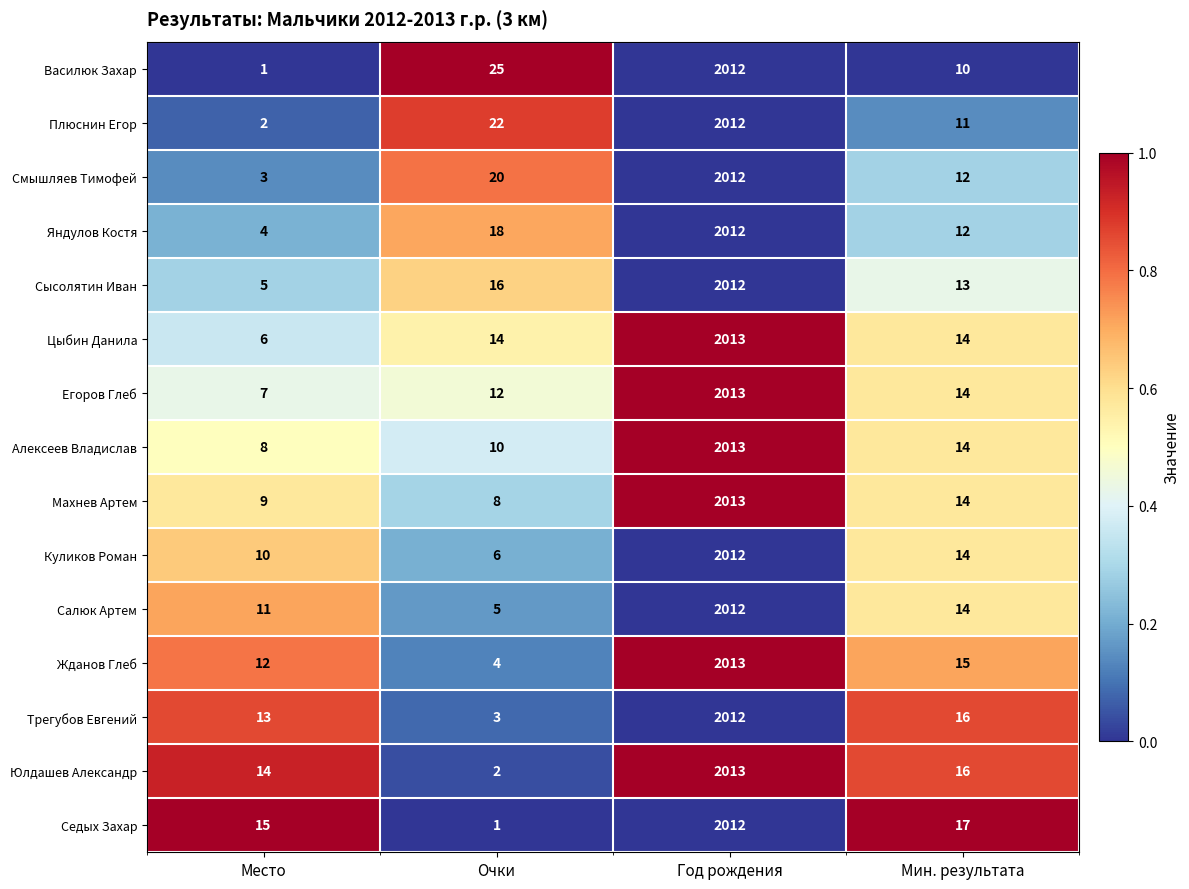

The value of Жданов Глеб at Год рождения is 1090. True or false?

False